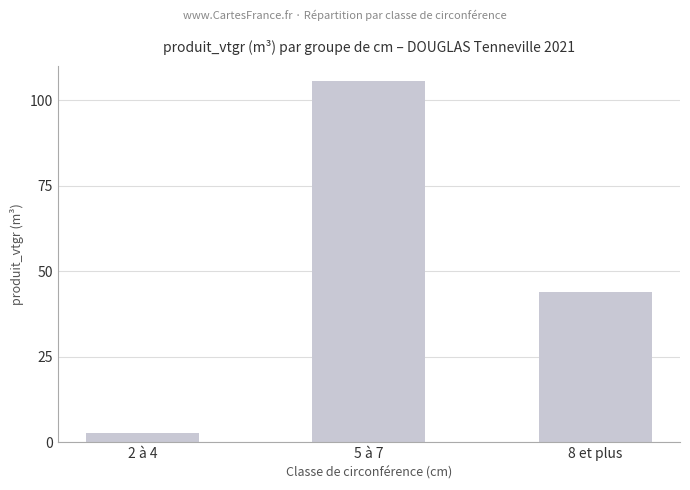

Are the bars grouped side by side (vs. stacked)?

No